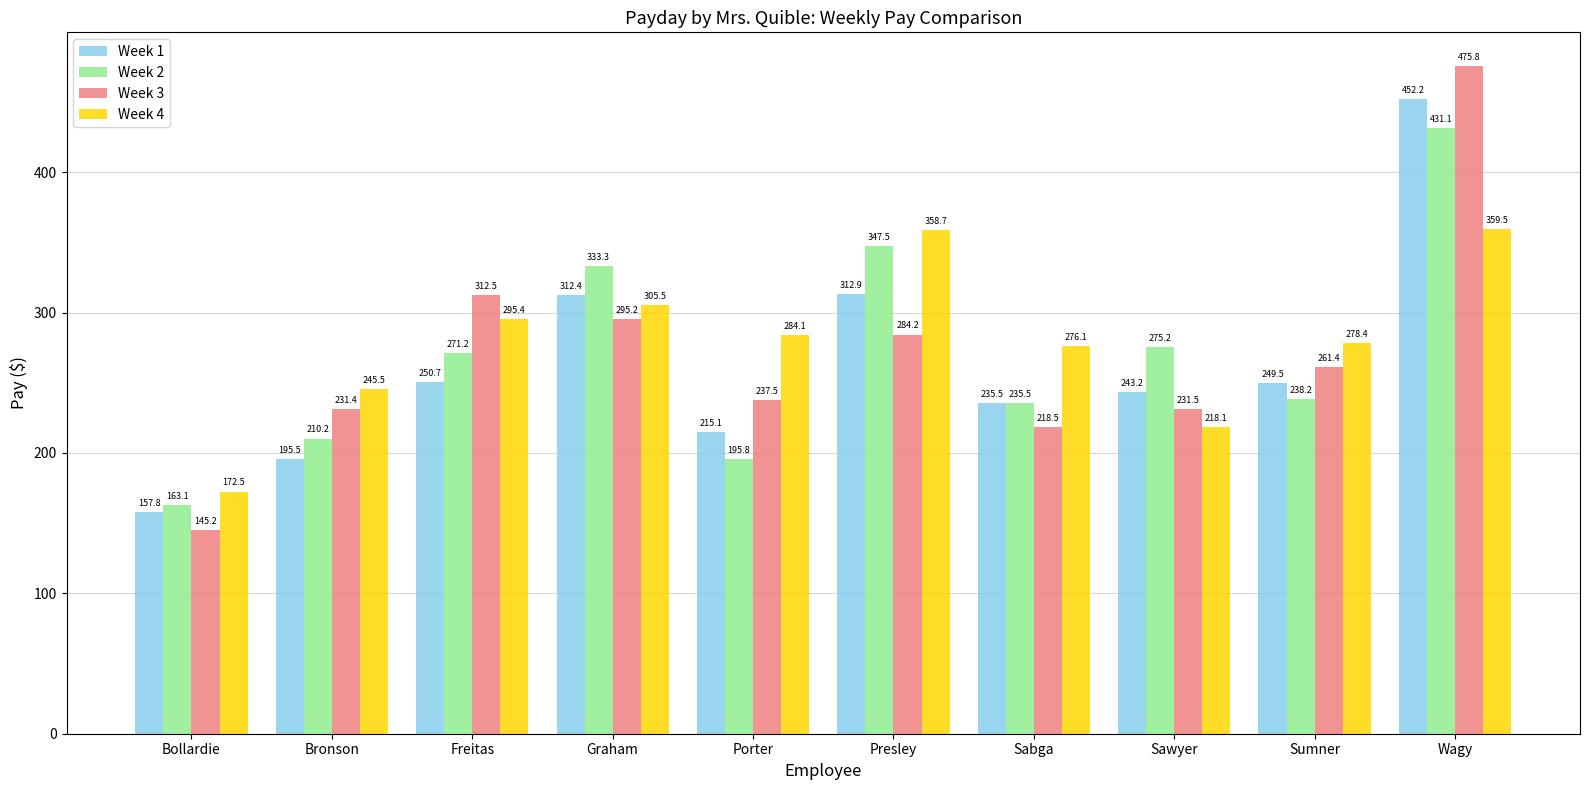

What is the sum of the Week 1 values at Sumner and Bollardie?

407.3